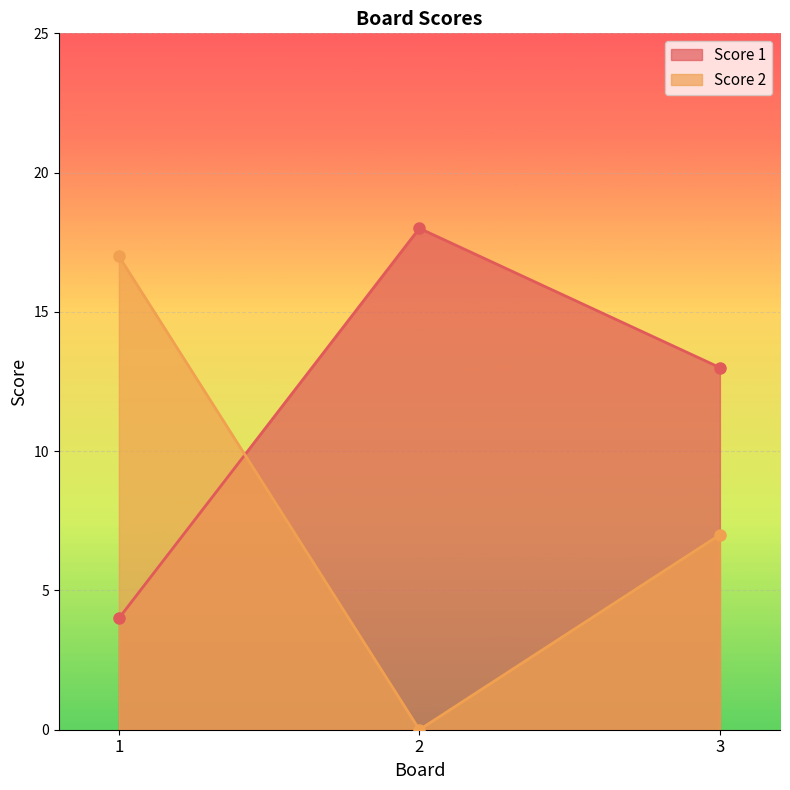

What is the total value across all series at 2?

18